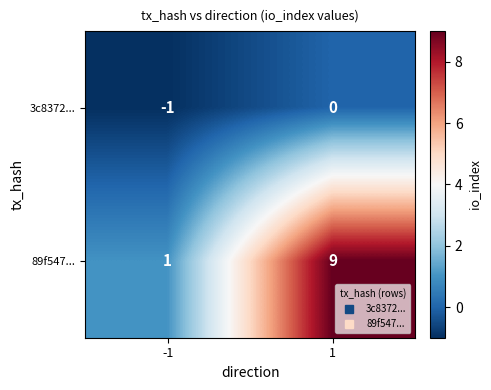

Rank the series by their average value, from lowest to highest.

3c8372..., 89f547...